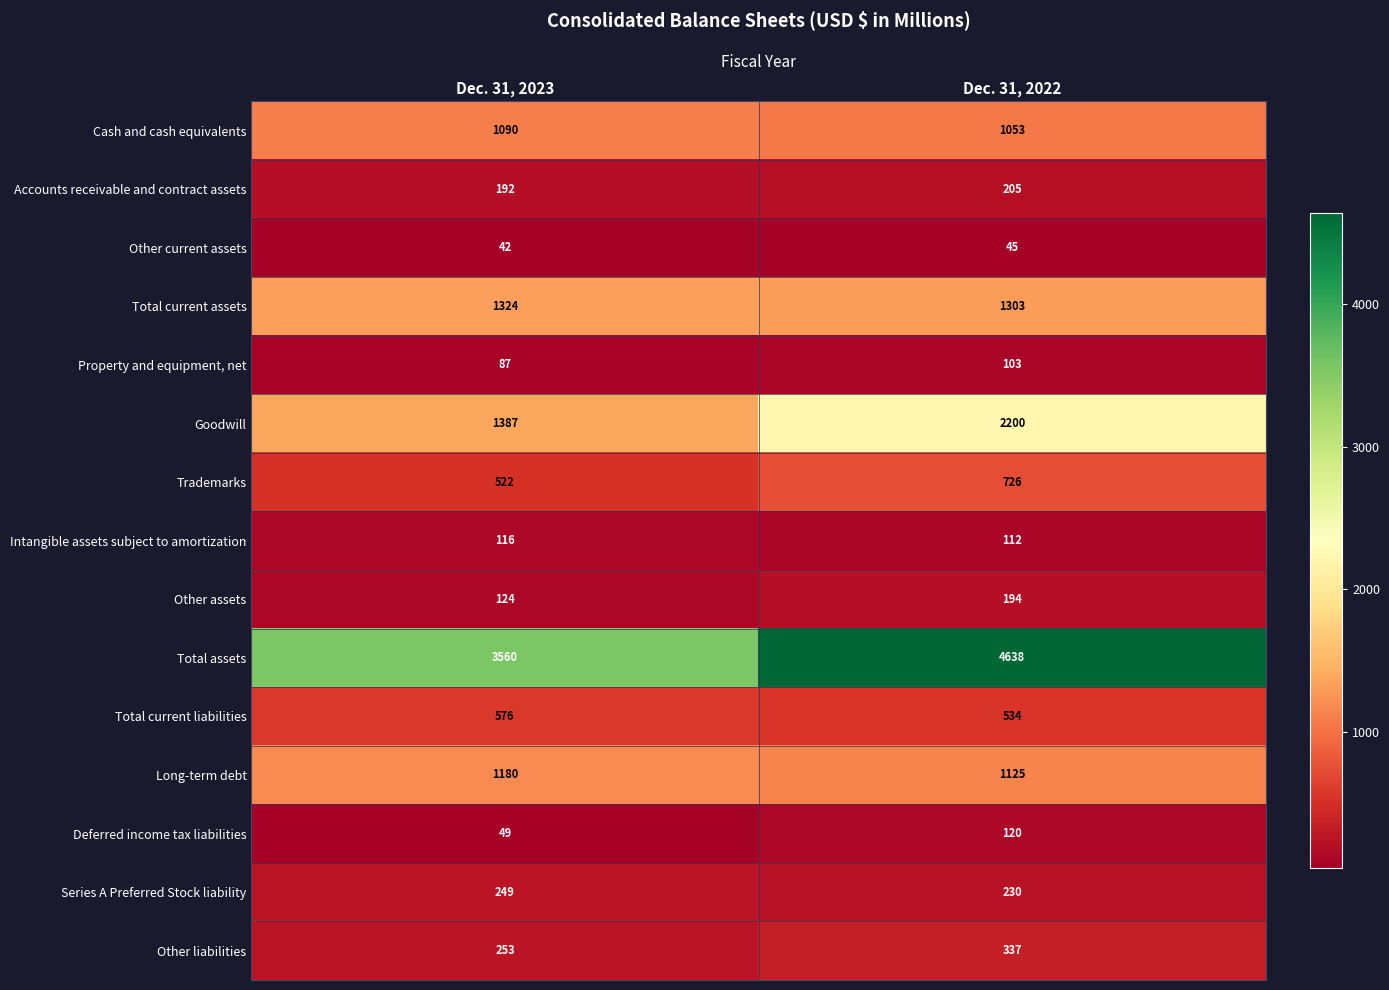

The Total current liabilities series shows 576 at Dec. 31, 2023. True or false?

True